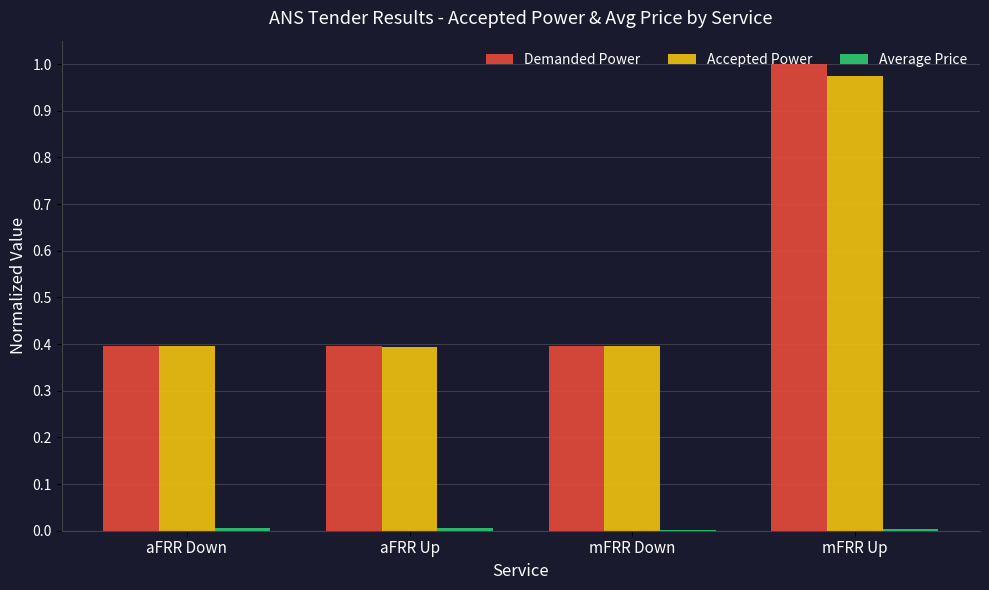

At which category is the sum across all series the highest?

mFRR Up